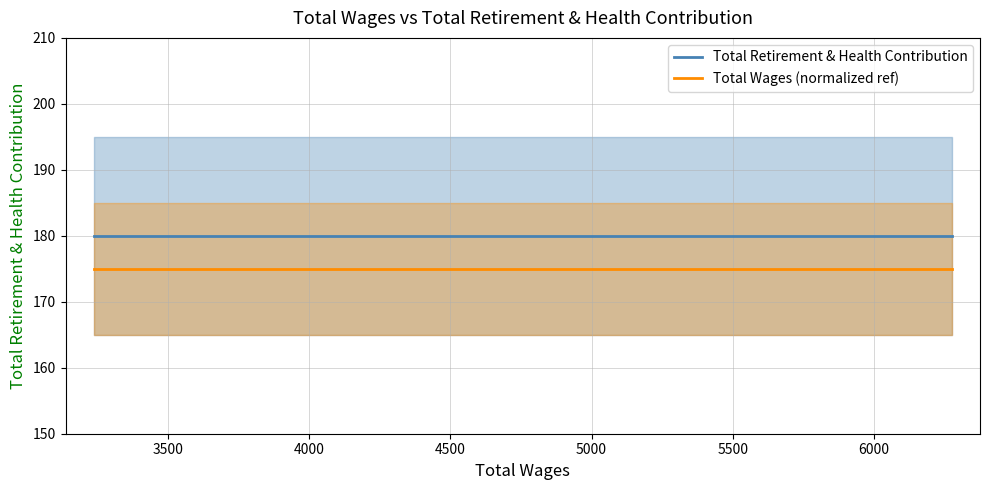

Count the number of data series in this chart.

2